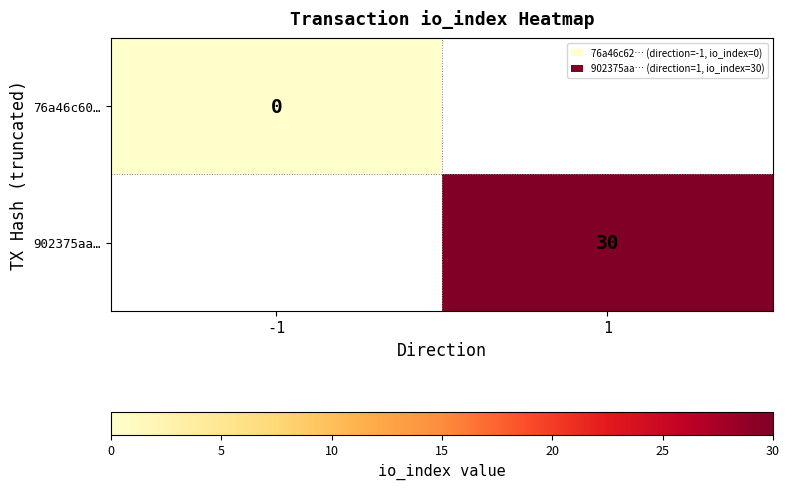

Which category has the lowest value across all series?

-1